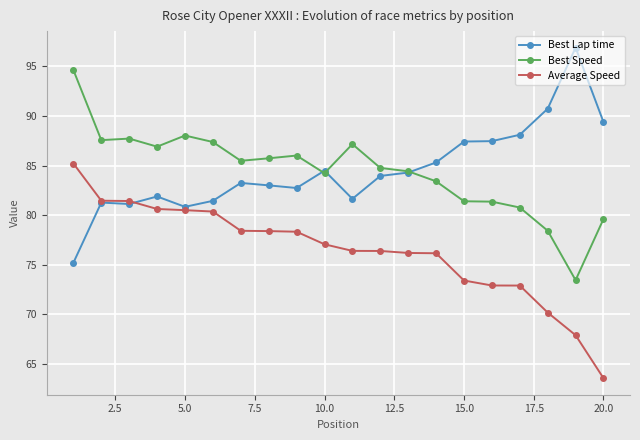

What is the minimum value for Best Lap time?

75.2